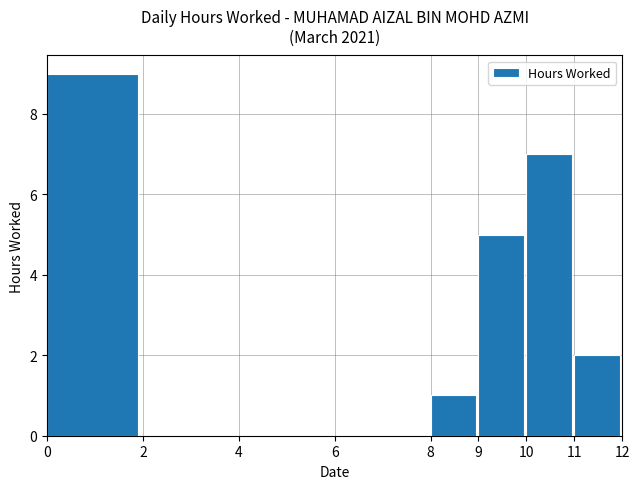

How many series are shown in this chart?

1